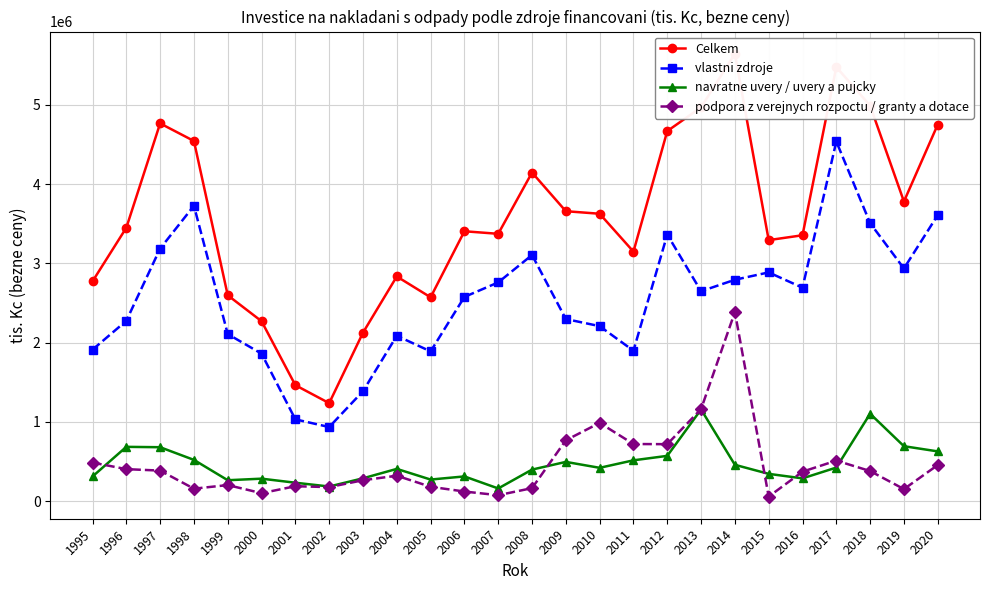

List the series in order of their peak value, lowest first.

navratne uvery / uvery a pujcky, podpora z verejnych rozpoctu / granty a dotace, vlastni zdroje, Celkem